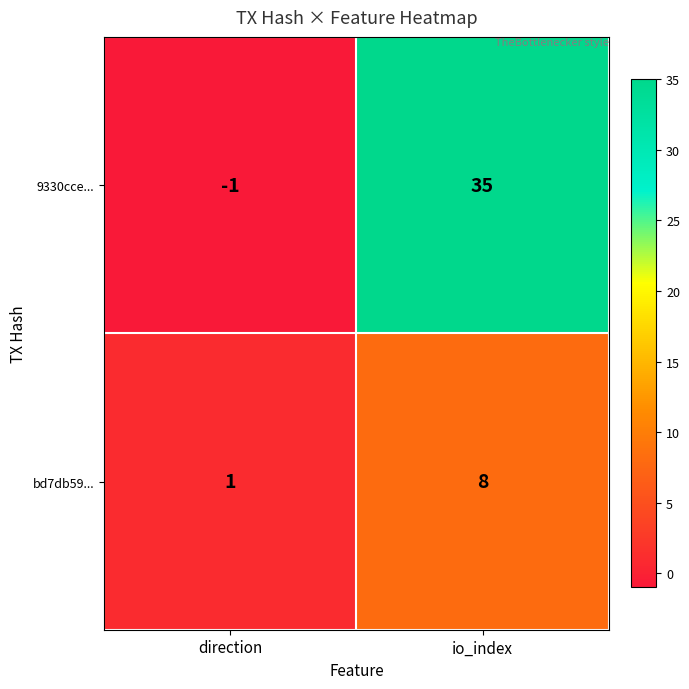

Which category has the highest value across all series?

io_index